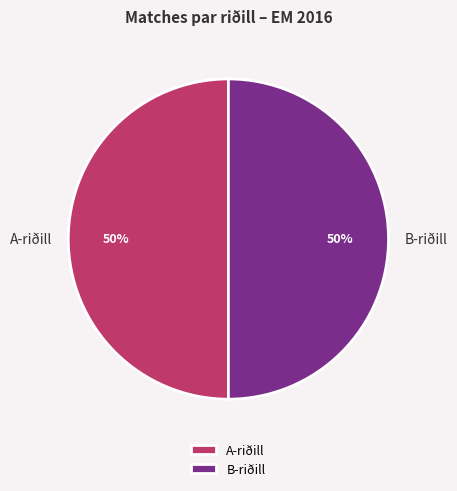

To the nearest percent, what is the combined percentage of B-riðill and A-riðill?

100%